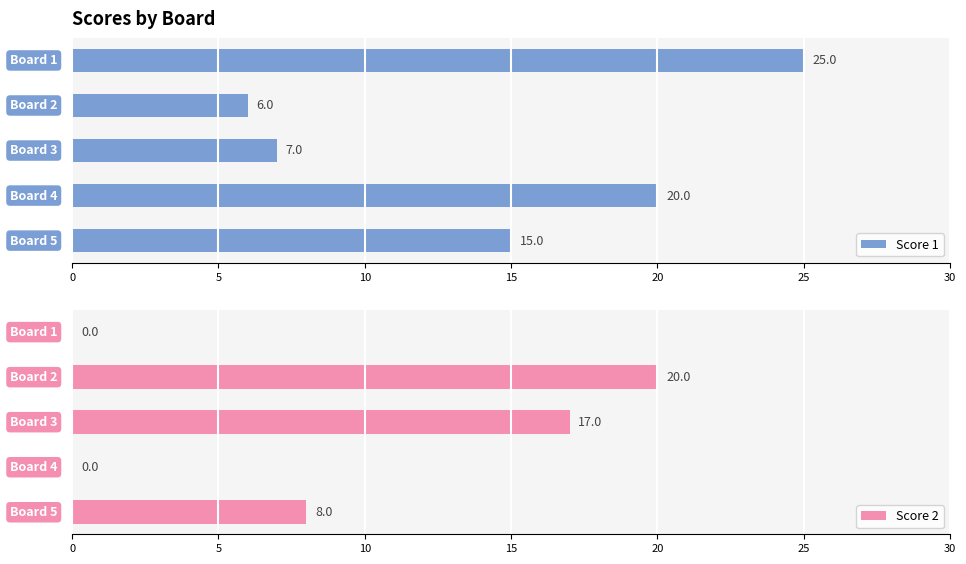

What is the lowest value of the Score 1 series?

6